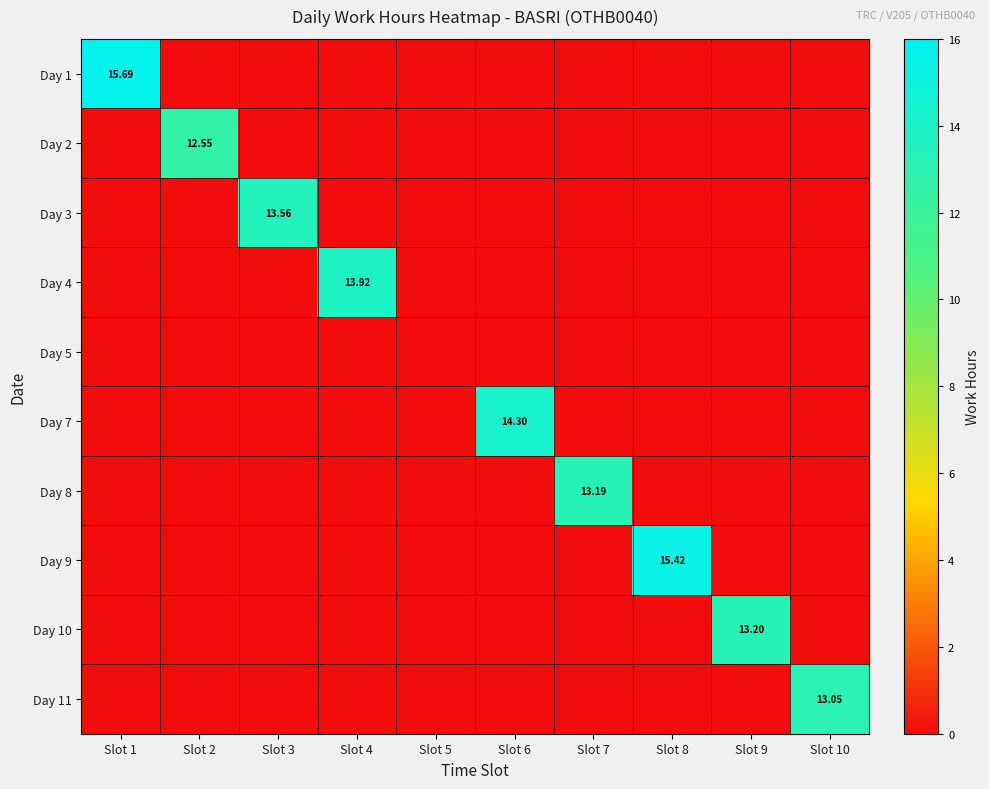

What is the sum of all Day 7 values?

14.3